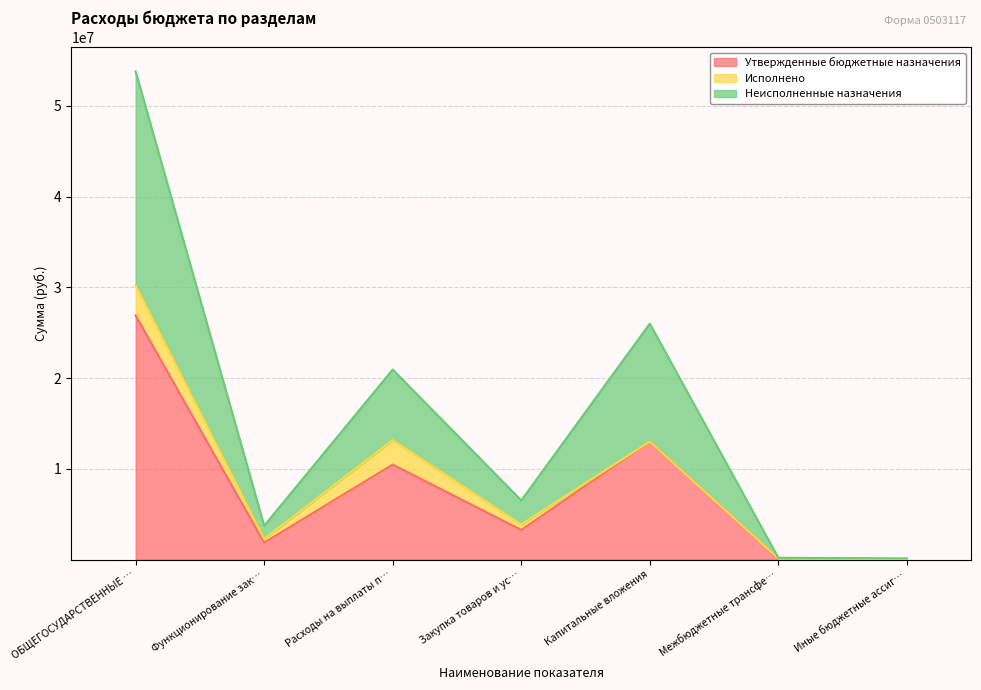

True or false: Неисполненные назначения and Утвержденные бюджетные назначения intersect in this chart.

False